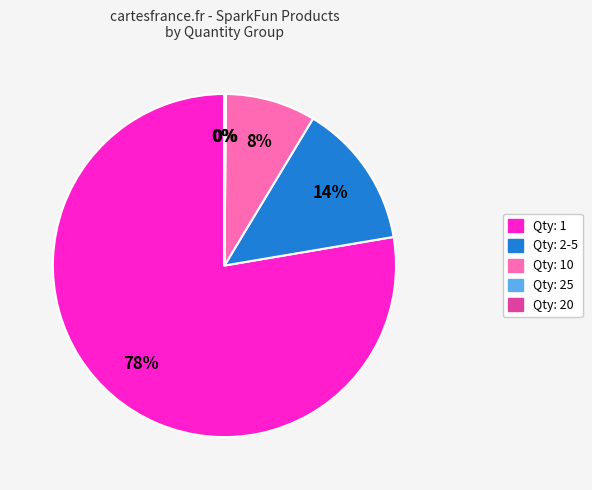

To the nearest percent, what is the average slice percentage?

20%